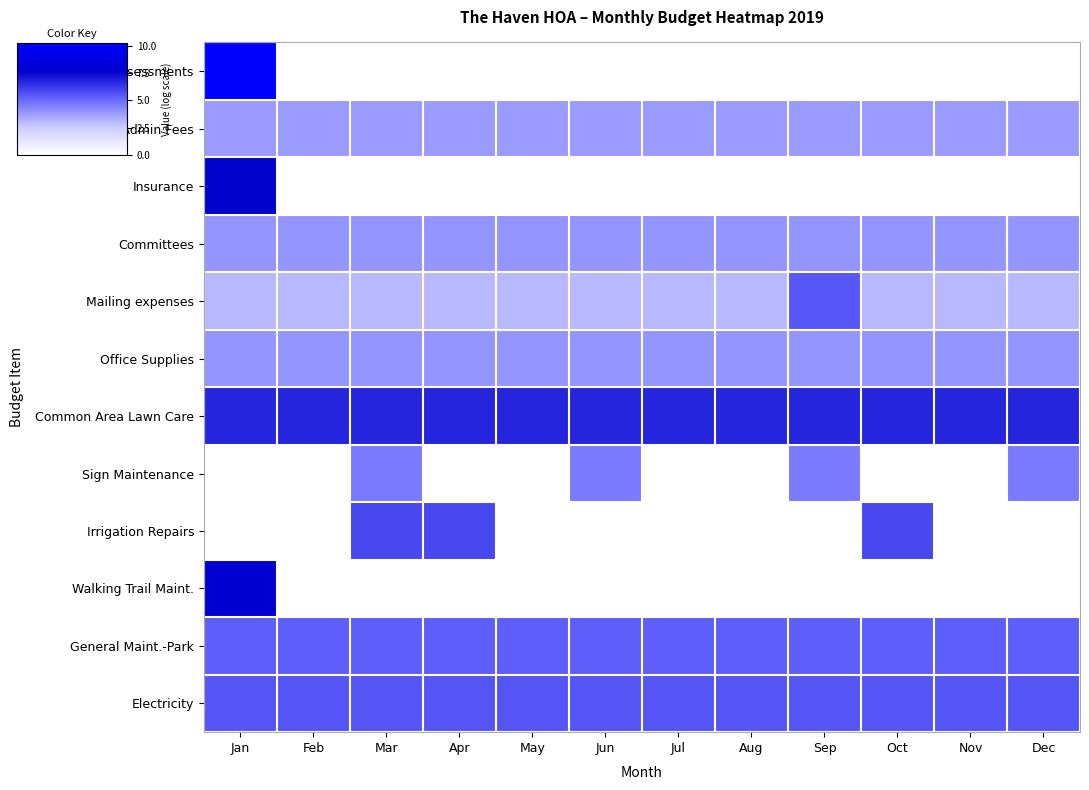

At how many categories does at least one series exceed 7?

1